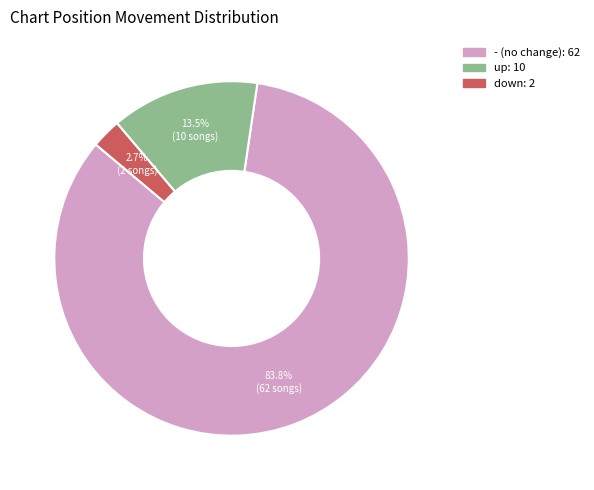

What portion of the pie excludes -?

16.2%